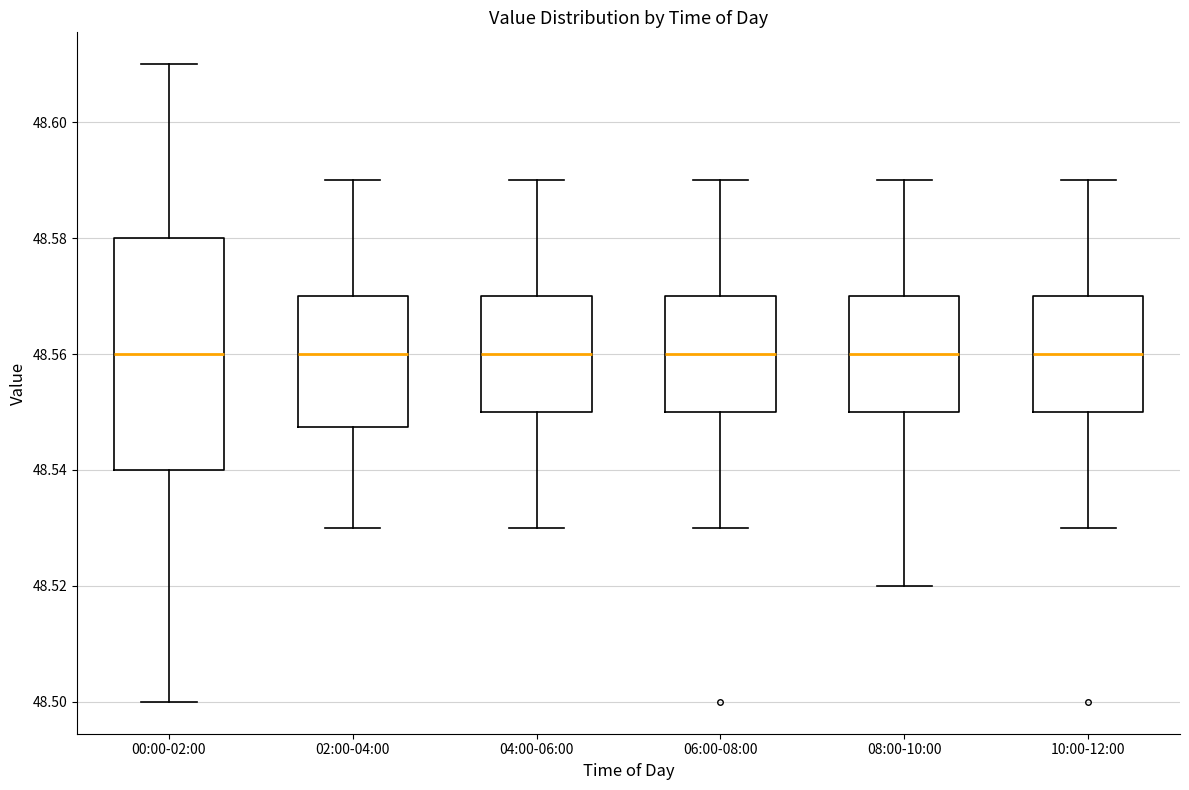

Reading left to right, transcribe this box plot: for each box, give where its median line is, the range the box spans, and where its two whiskers end, as read against the y-axis. The values are not printed on the chart, so give them approximately, as read against the axis.

00:00-02:00: median 48.560, box 48.540 to 48.580, whiskers 48.500 to 48.610
02:00-04:00: median 48.560, box 48.548 to 48.570, whiskers 48.530 to 48.590
04:00-06:00: median 48.560, box 48.550 to 48.570, whiskers 48.530 to 48.590
06:00-08:00: median 48.560, box 48.550 to 48.570, whiskers 48.530 to 48.590
08:00-10:00: median 48.560, box 48.550 to 48.570, whiskers 48.520 to 48.590
10:00-12:00: median 48.560, box 48.550 to 48.570, whiskers 48.530 to 48.590